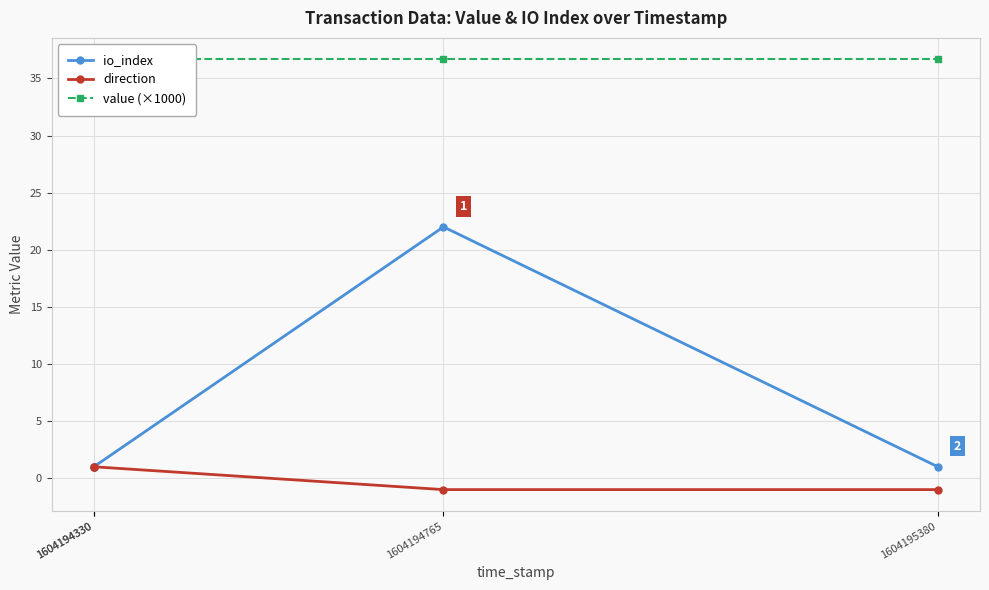

Which category has the lowest value in the value (×1000) series?

1604194330